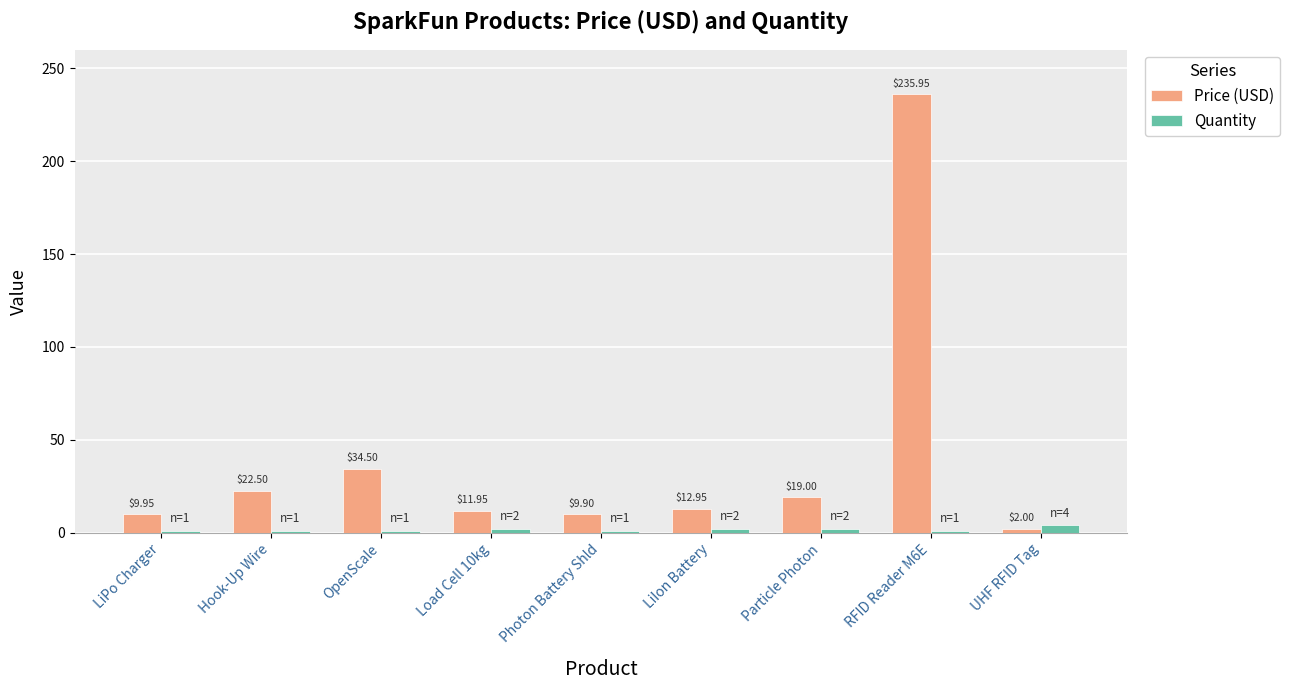

Where is Price (USD) nearest to the value 118?

OpenScale